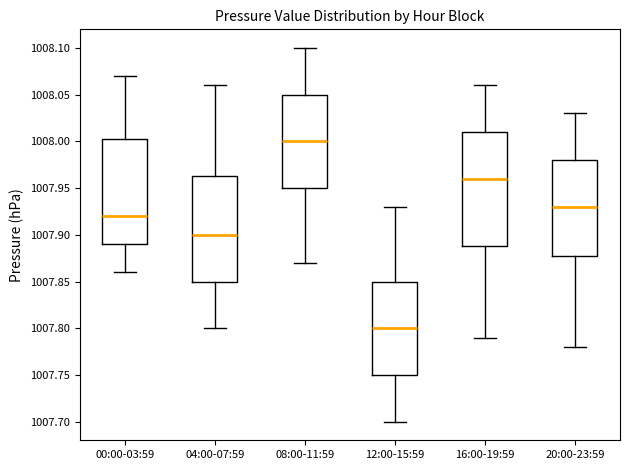

Which box has the highest median line?

08:00-11:59